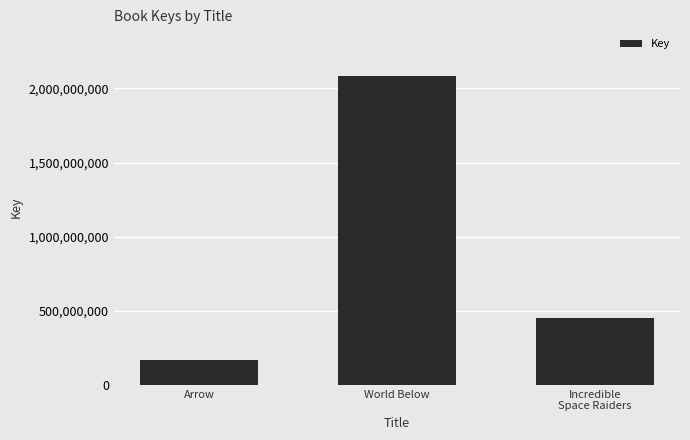

The value at Arrow is 251262609. True or false?

False